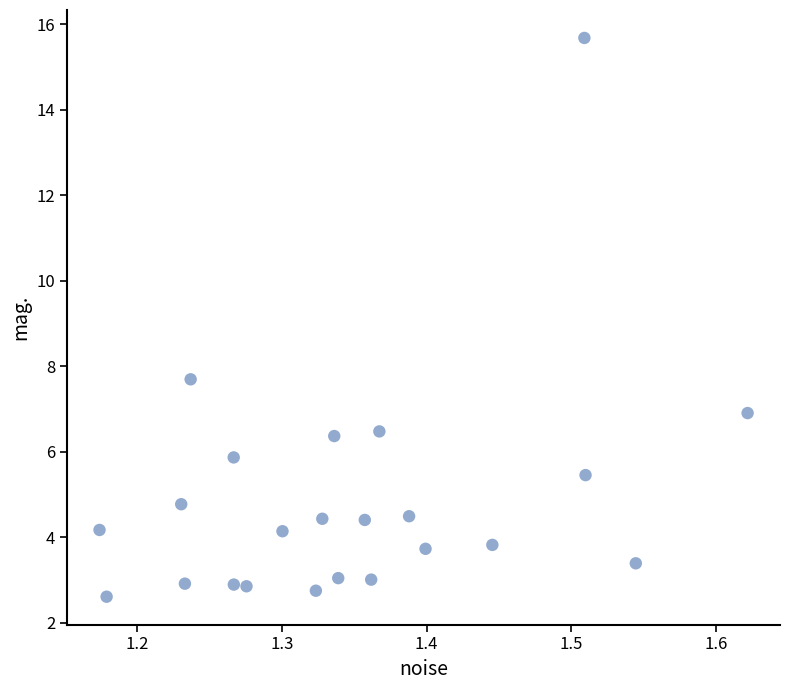

What Y value in the scatter plot is closest to 9?

7.7